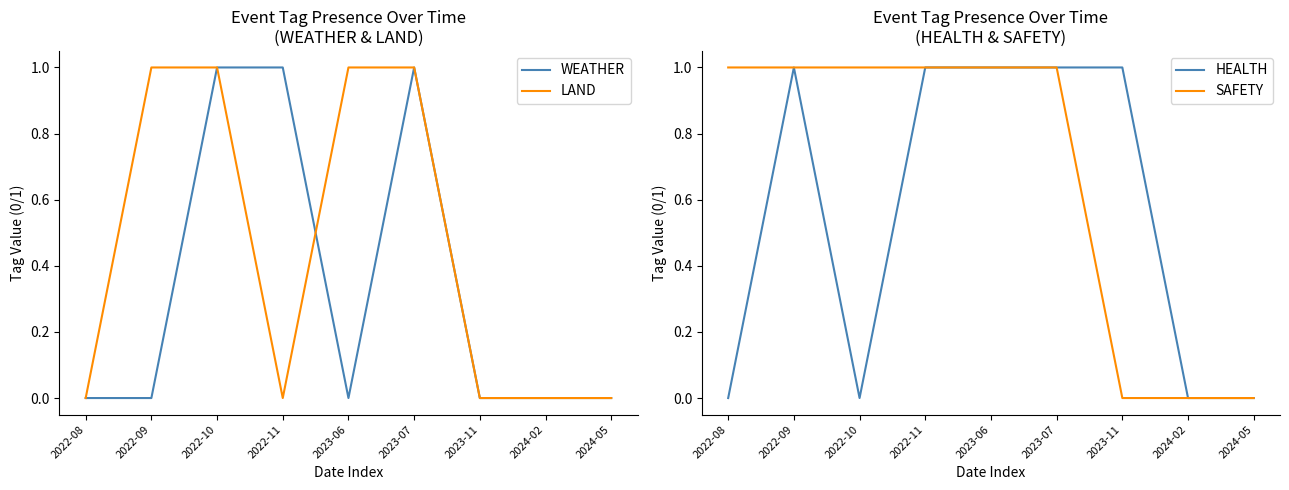

What are all the series names shown in the legend?

WEATHER, LAND, HEALTH, SAFETY